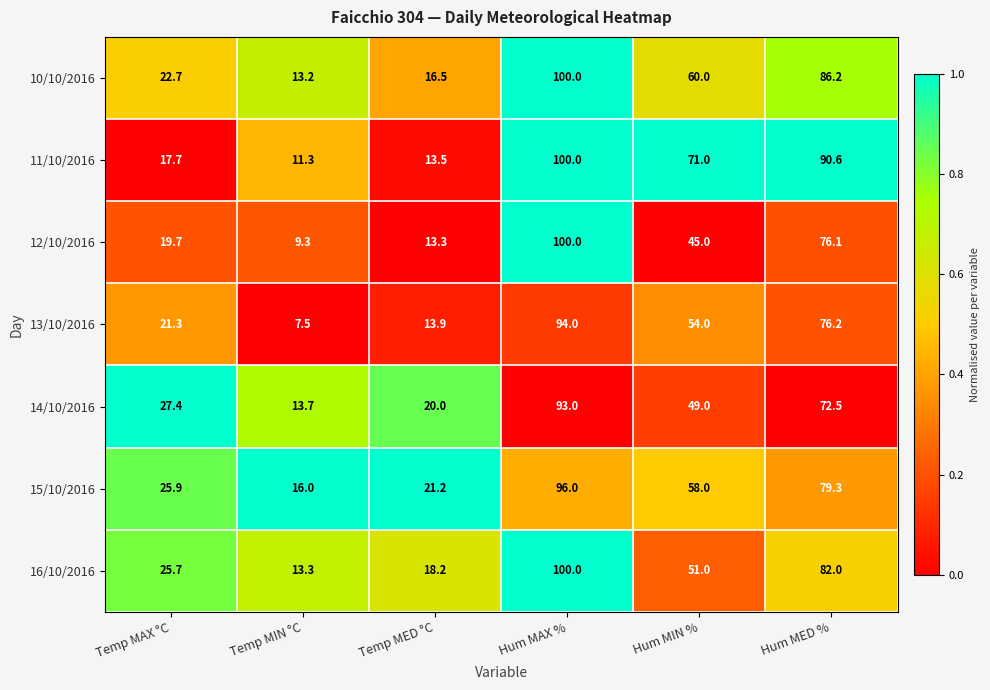

Which series has the largest total across all categories?

11/10/2016